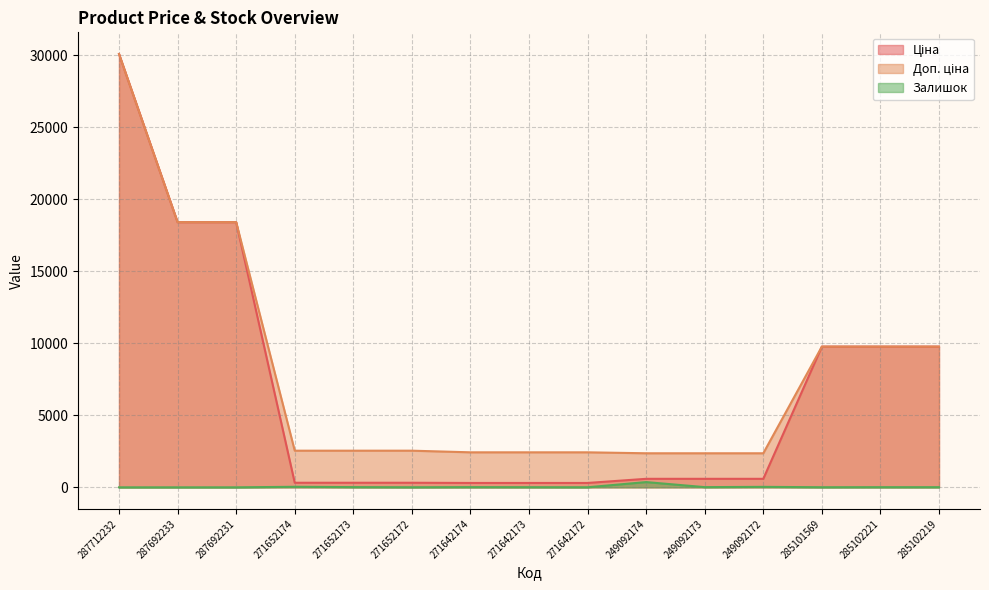

What is the difference between the maximum and minimum values in the Ціна series?

29798.7